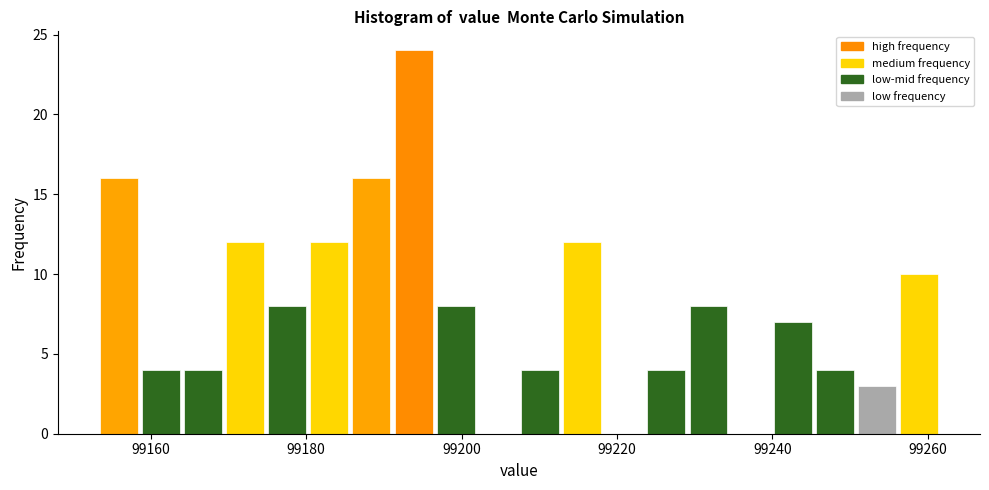

Around what value on the x-axis is the tallest bar? Give the approximate position of its centre, as read against the axis.

99194